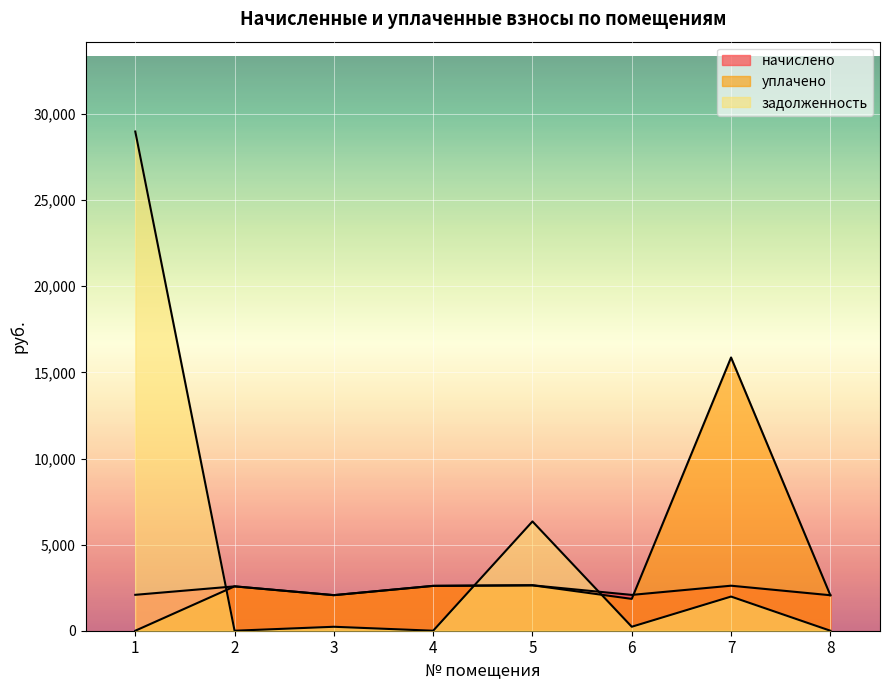

How many categories are shown in the chart?

8